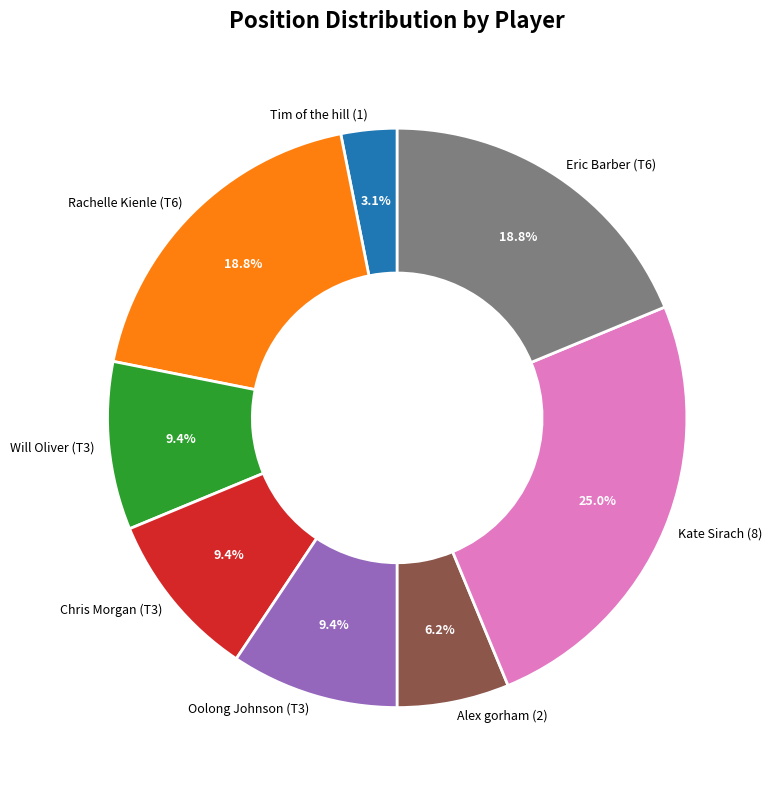

Is the sum of Oolong Johnson (T3) and Kate Sirach (8) greater than half?

No